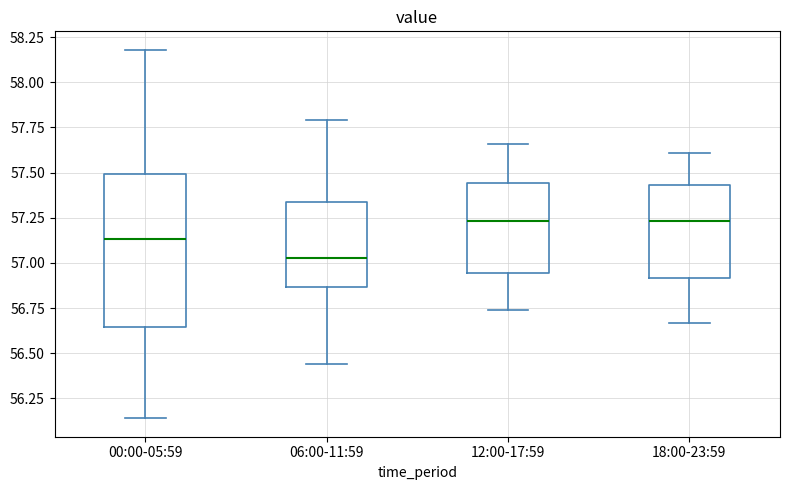

Reading left to right, transcribe this box plot: for each box, give where its median line is, the range the box spans, and where its two whiskers end, as read against the y-axis. The values are not printed on the chart, so give them approximately, as read against the axis.

00:00-05:59: median 57.15, box 56.65 to 57.50, whiskers 56.15 to 58.20
06:00-11:59: median 57.05, box 56.85 to 57.35, whiskers 56.45 to 57.80
12:00-17:59: median 57.25, box 56.95 to 57.45, whiskers 56.75 to 57.65
18:00-23:59: median 57.25, box 56.90 to 57.45, whiskers 56.65 to 57.60